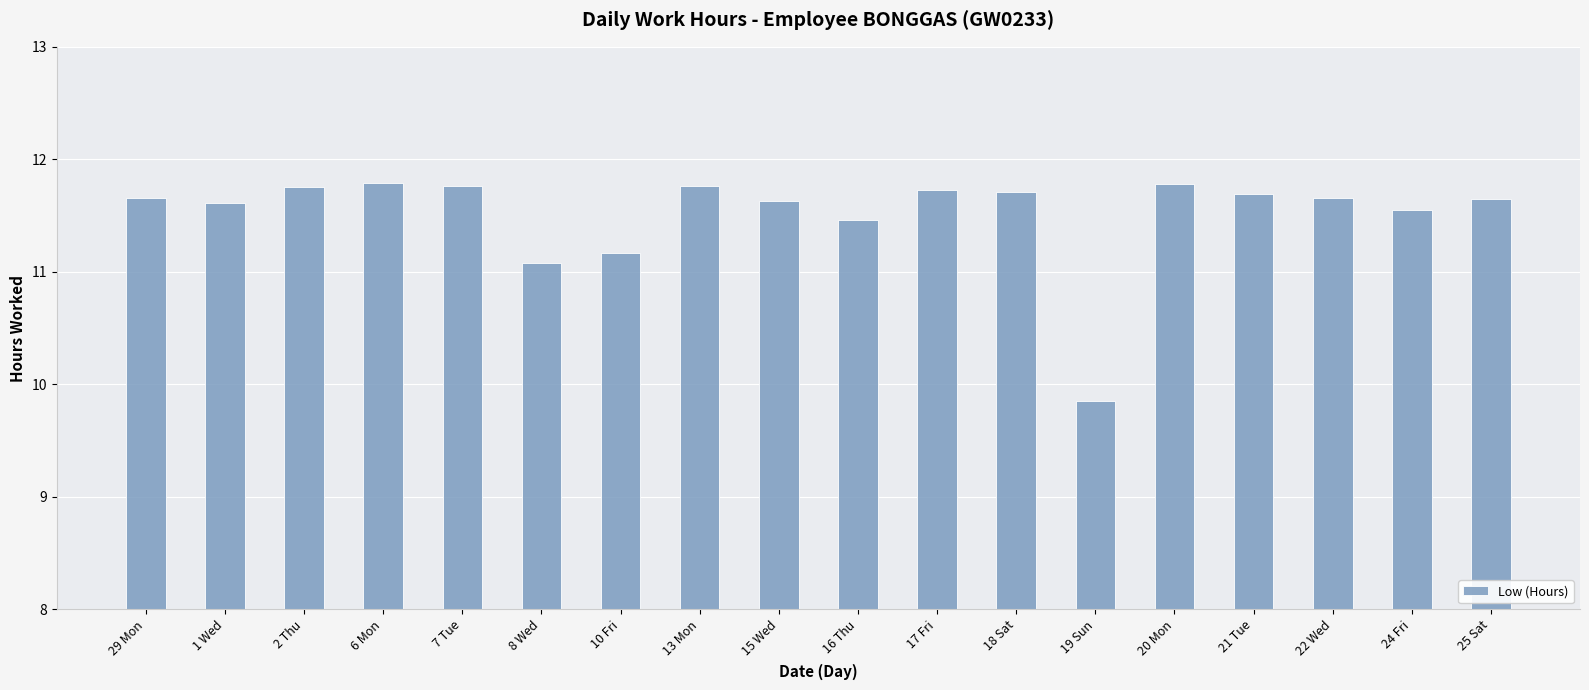

What is the difference between the maximum and second lowest values?

0.7